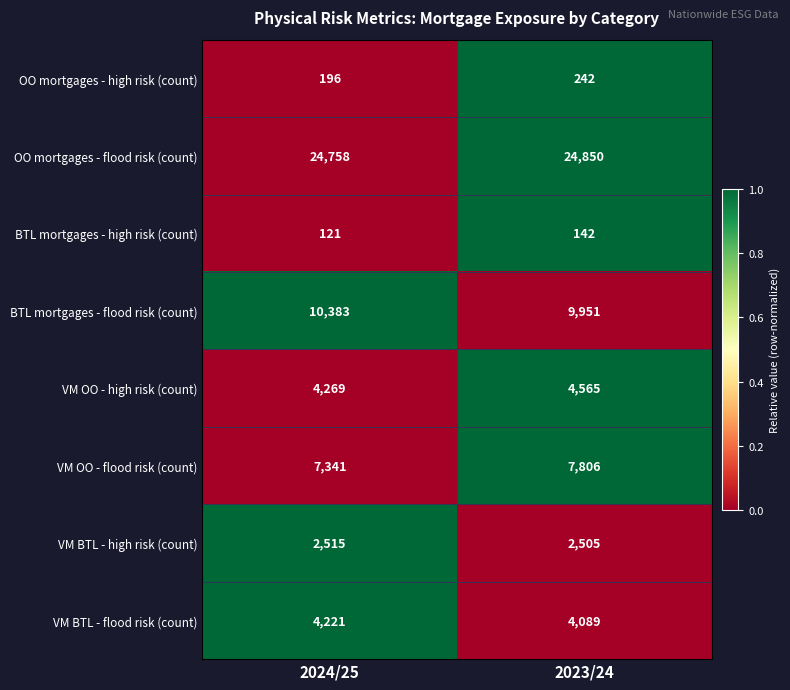

Is the value of OO mortgages - flood risk (count) at 2023/24 greater than the value of VM BTL - high risk (count) at 2024/25?

Yes